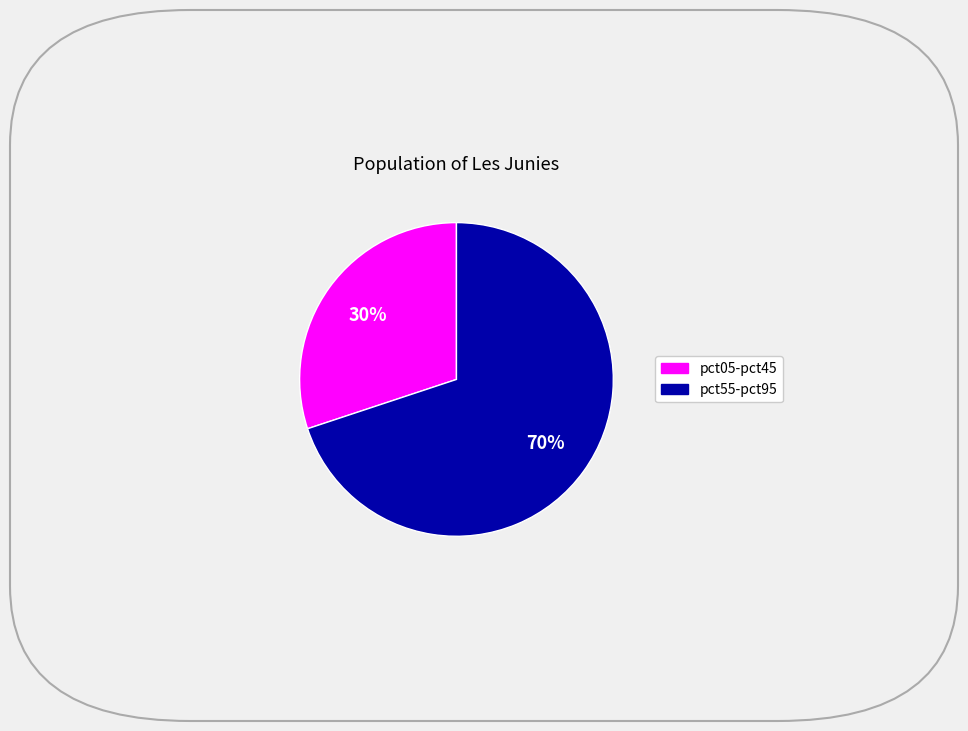

To the nearest percent, what is the difference between the largest and smallest slice percentages?

40%